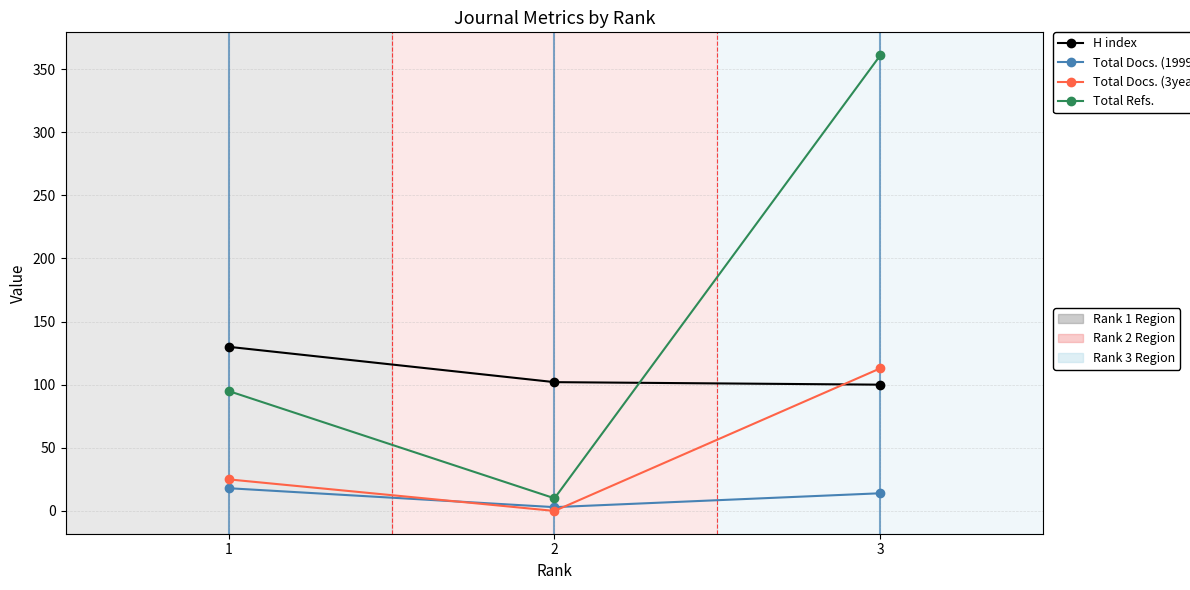

What is the maximum value shown in the chart?

361